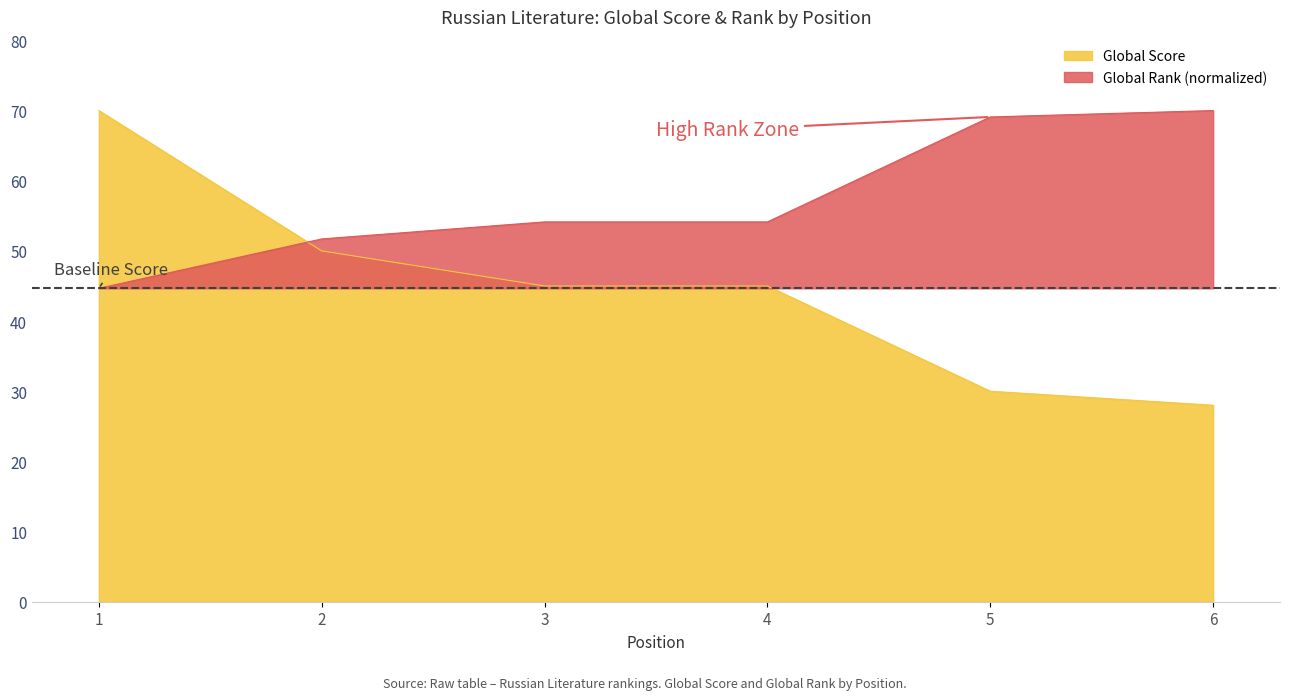

What is the value of the Global Rank point at the 6th from the left?

70.0